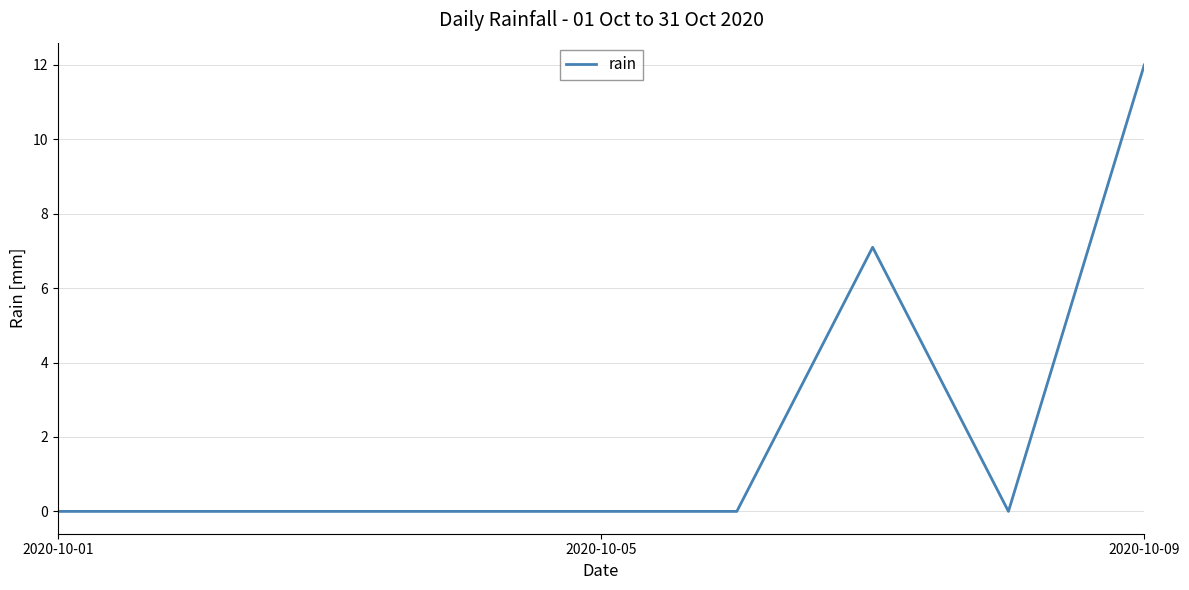

Does the chart display data point markers on the line(s)?

No